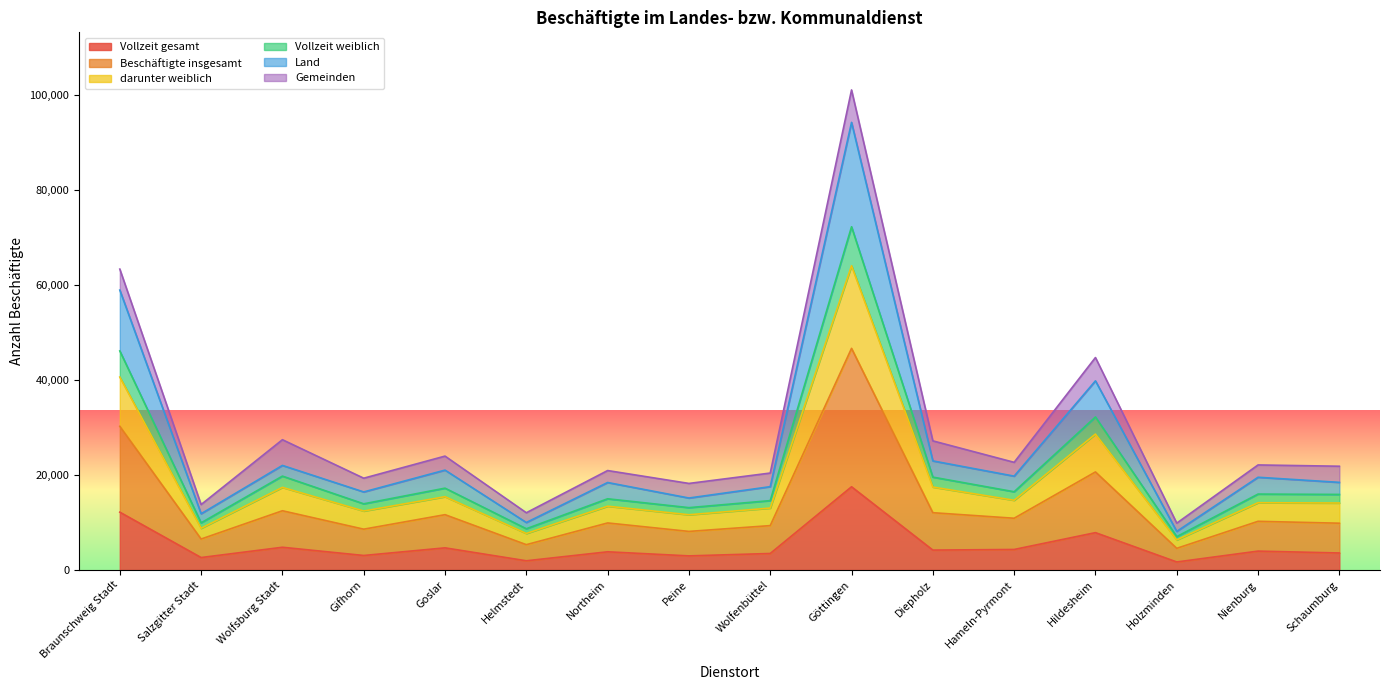

What is the difference between the darunter weiblich values at Hameln-Pyrmont and Peine?

3045